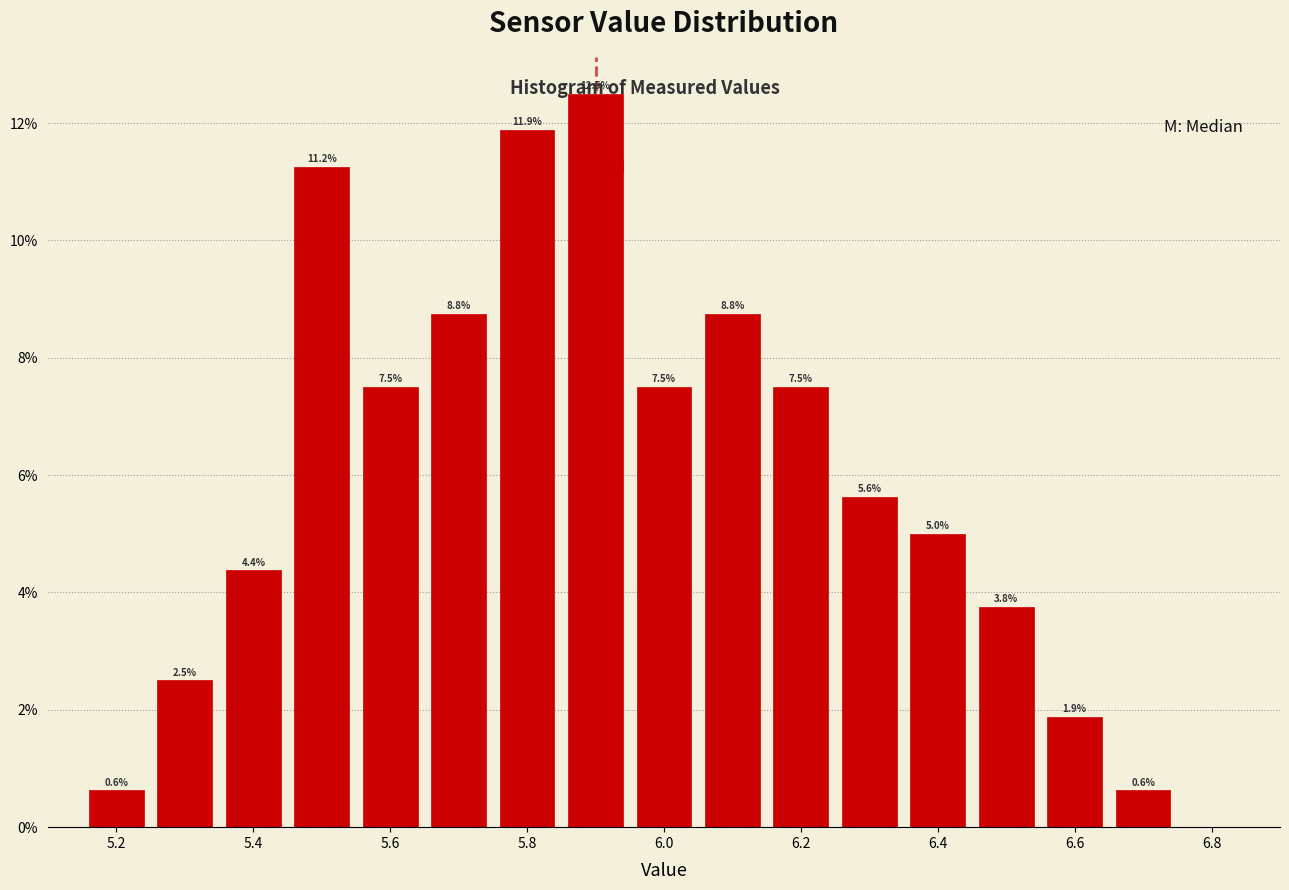

Reading left to right, transcribe this chart: for each bar, give the range it covers on the x-axis and its height. The bar edges are not printed on the chart, so give them approximately, as read against the axis.

5.15 to 5.25: 0.6
5.25 to 5.35: 2.5
5.35 to 5.45: 4.4
5.45 to 5.55: 11.2
5.55 to 5.65: 7.5
5.65 to 5.75: 8.8
5.75 to 5.85: 11.9
5.85 to 5.95: 12.5
5.95 to 6.05: 7.5
6.05 to 6.15: 8.8
6.15 to 6.25: 7.5
6.25 to 6.35: 5.6
6.35 to 6.45: 5.0
6.45 to 6.55: 3.8
6.55 to 6.65: 1.9
6.65 to 6.75: 0.6